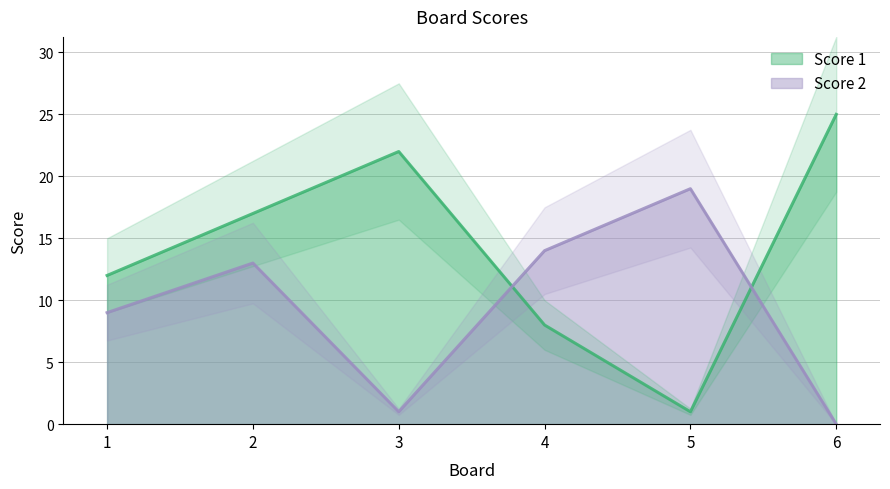

Is the value of Score 1 at 1 greater than the value of Score 2 at 5?

No